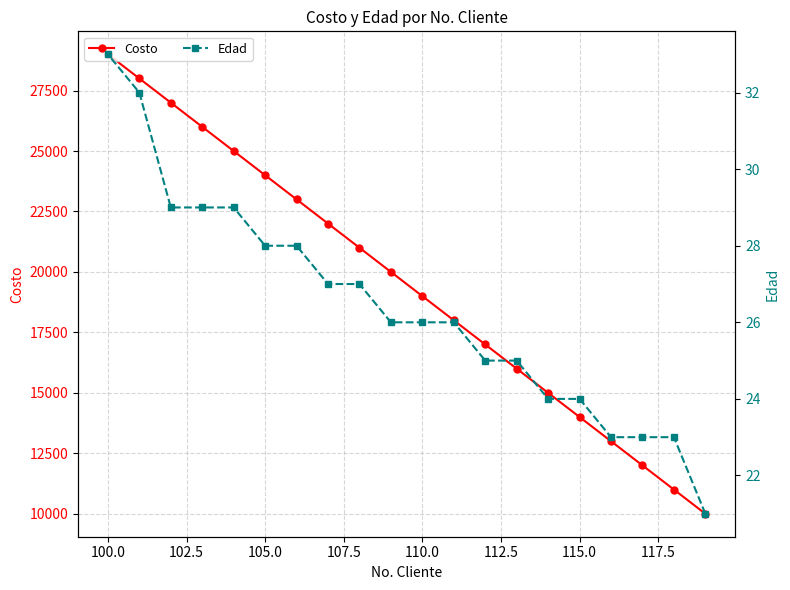

What is the average value of the Edad series?

26